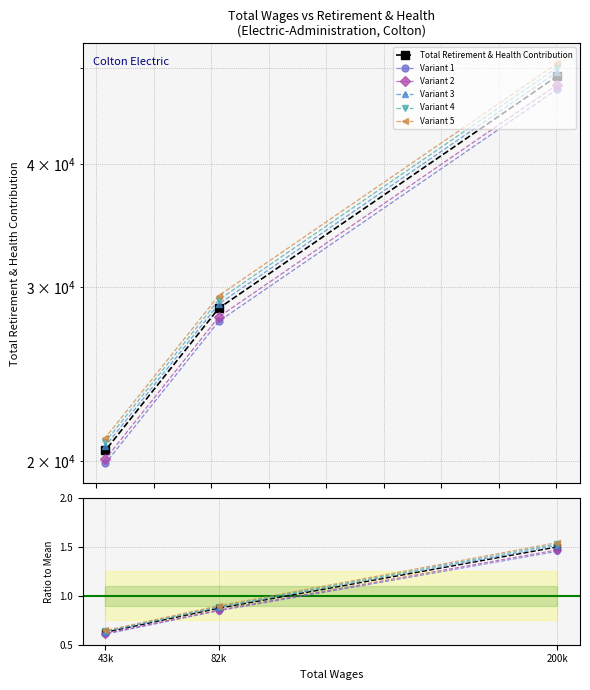

Is it true that the value at 82k is 47011.9?

False